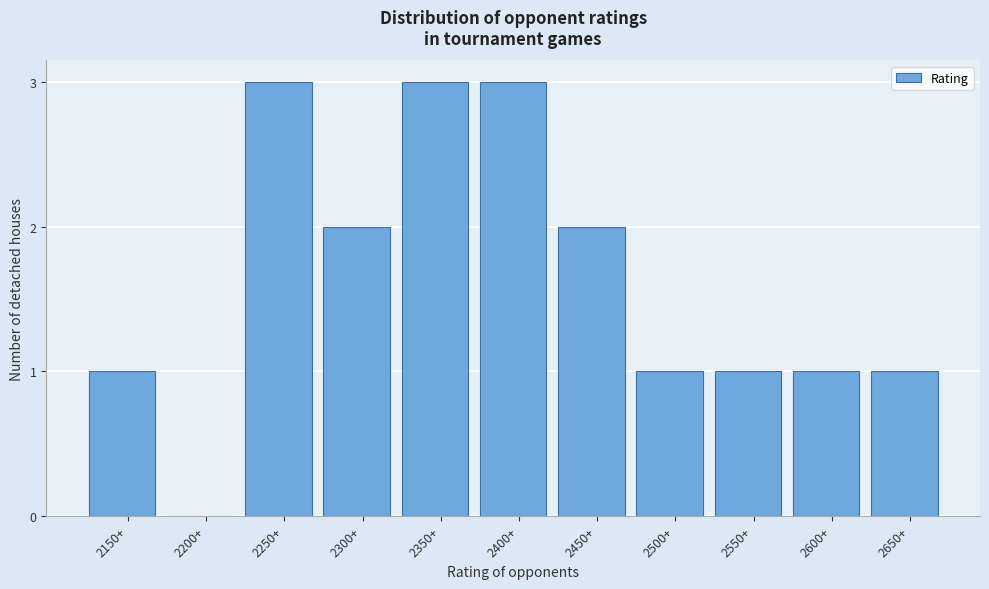

Reading left to right, what are all the values shown in this chart?

2150+=1	2200+=0	2250+=3	2300+=2	2350+=3	2400+=3	2450+=2	2500+=1	2550+=1	2600+=1	2650+=1